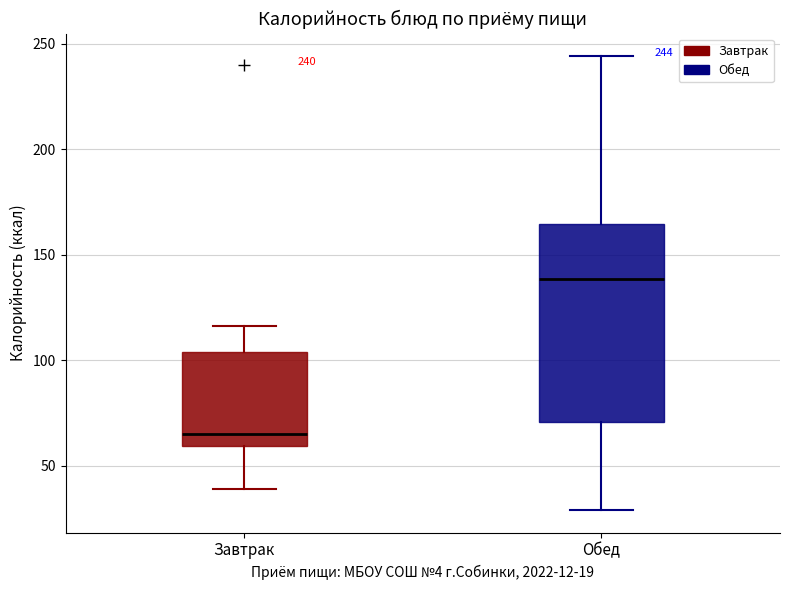

Which box is the tallest, from its lower edge to its upper edge?

Обед